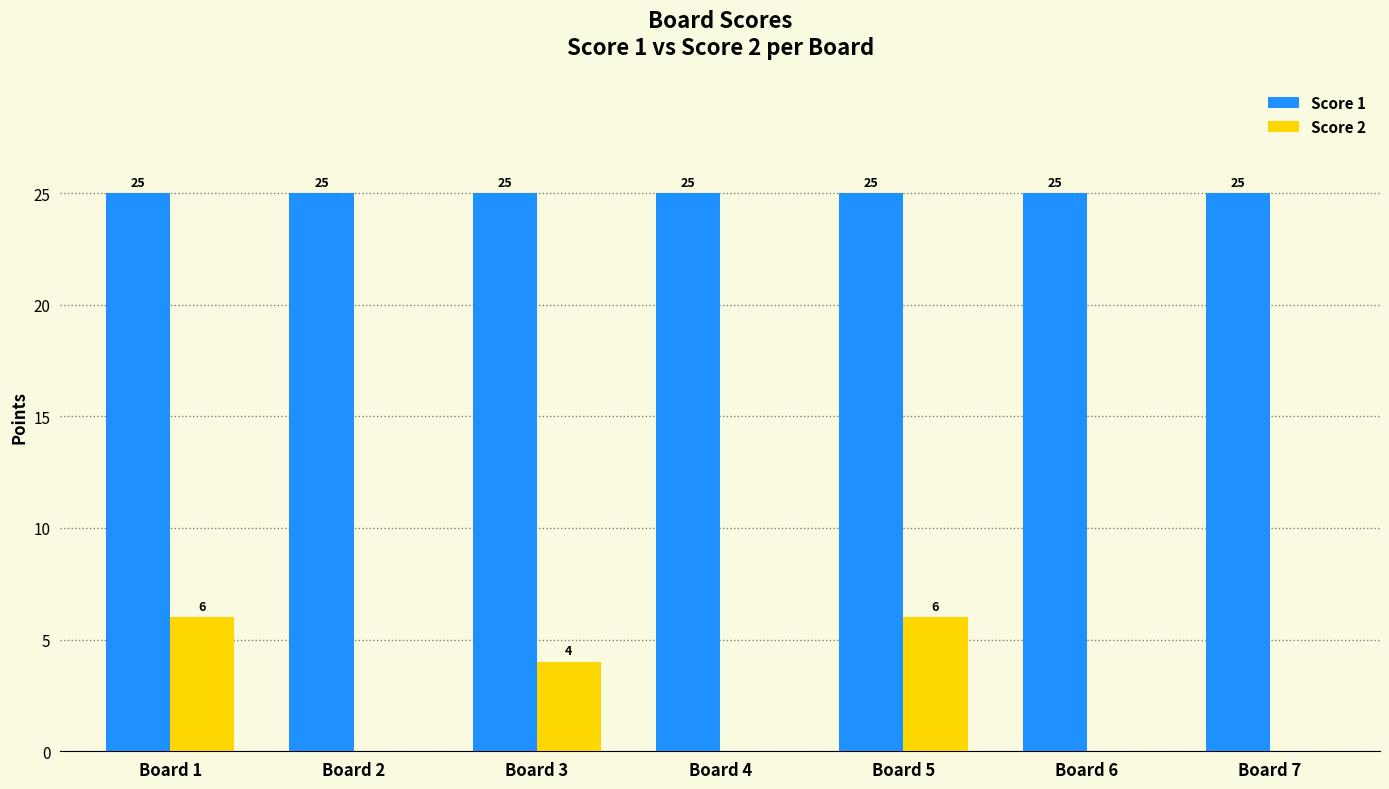

The value of Score 1 at Board 4 is 34. True or false?

False